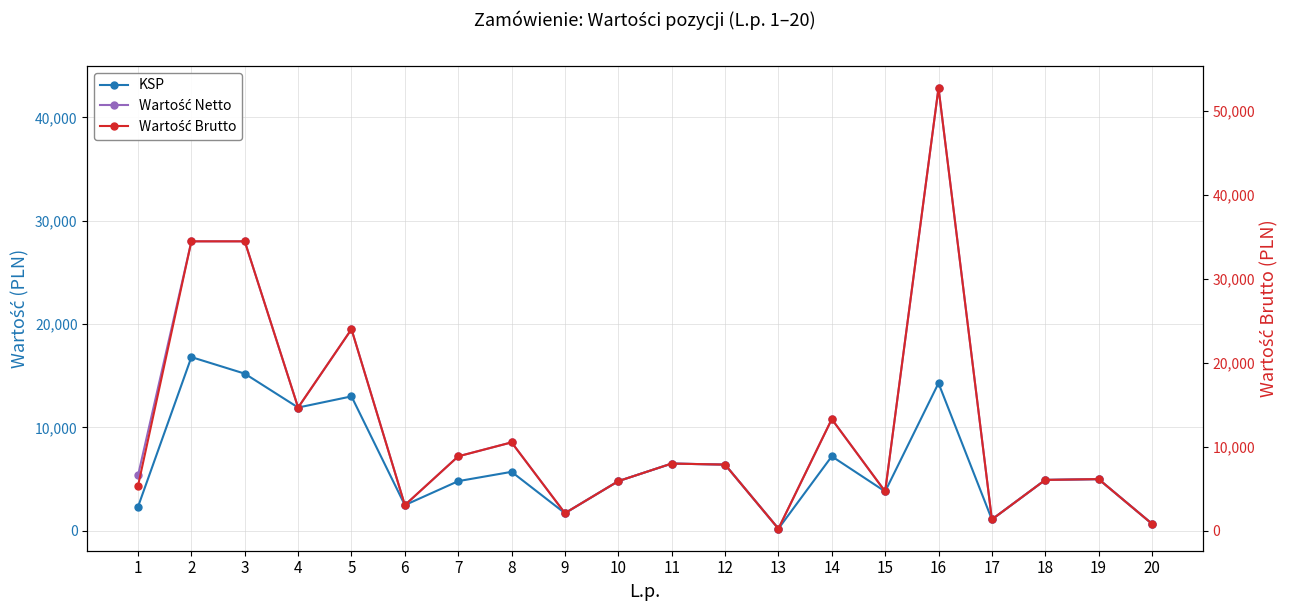

What is the value of the Wartość Brutto point at the 1st from the left?

5350.5